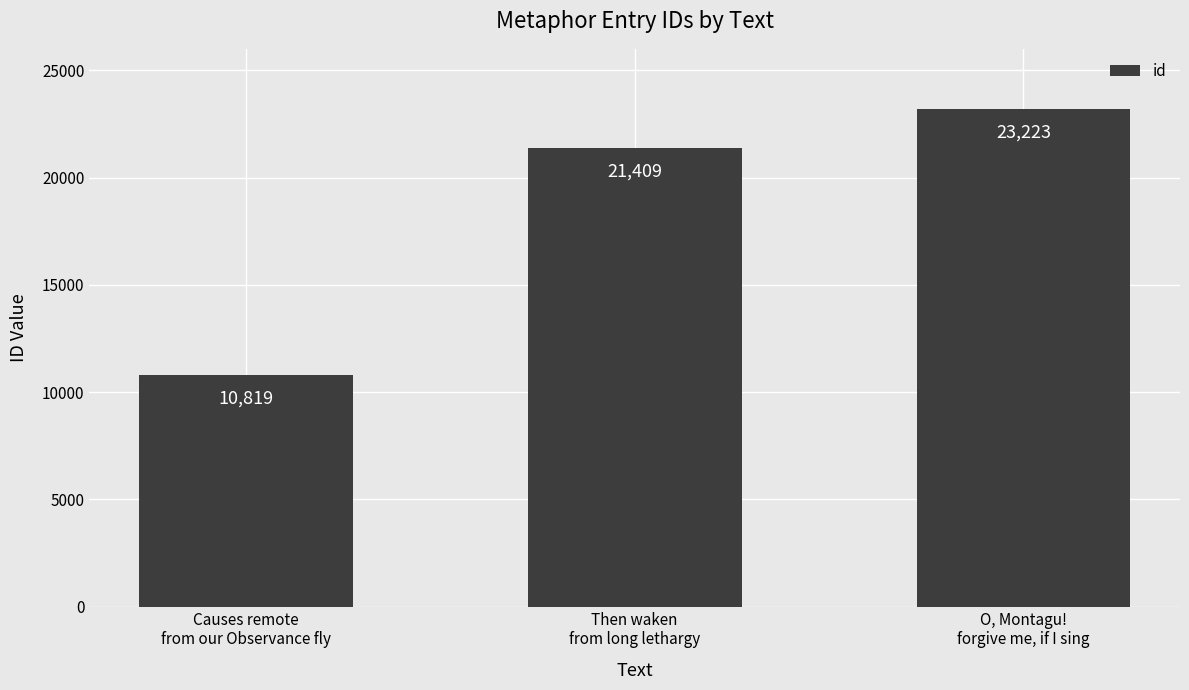

Which category has the highest value across all series?

O, Montagu!
forgive me, if I sing